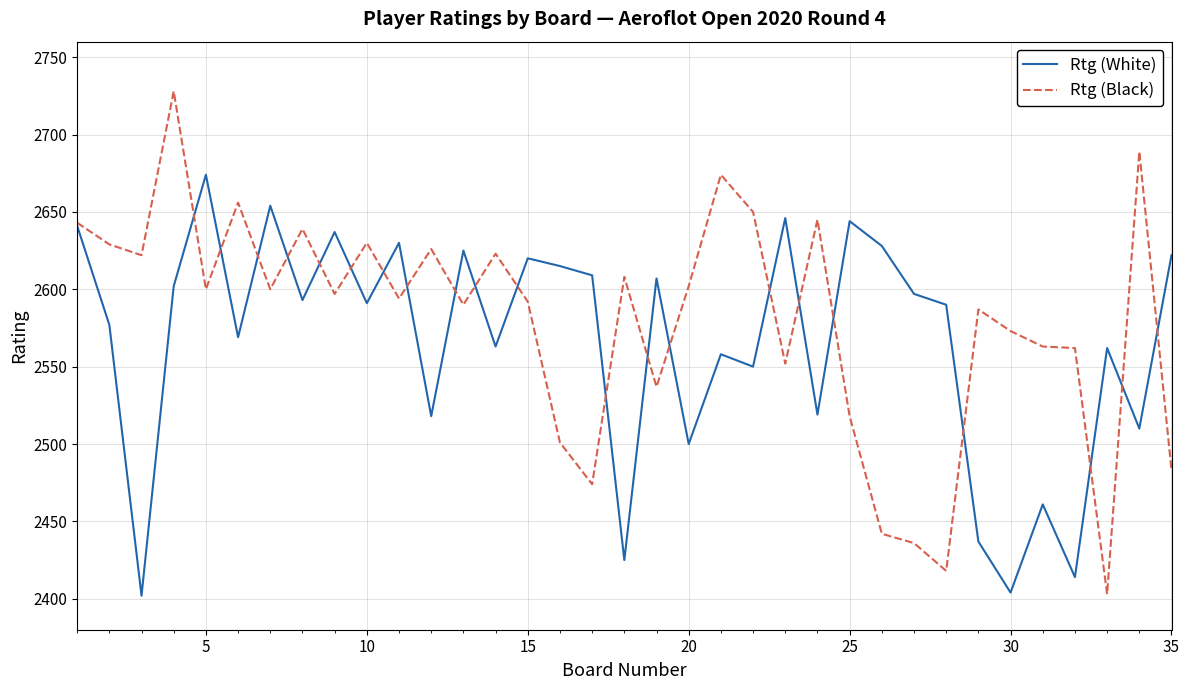

After their last crossing, which series has the higher values: Rtg (White) or Rtg (Black)?

Rtg (White)